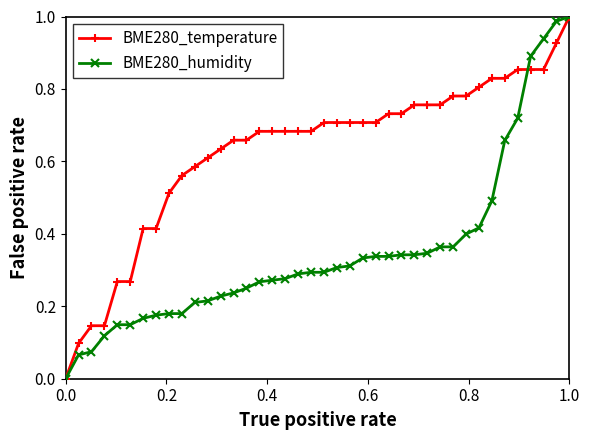

Which series has the largest total across all categories?

BME280_temperature